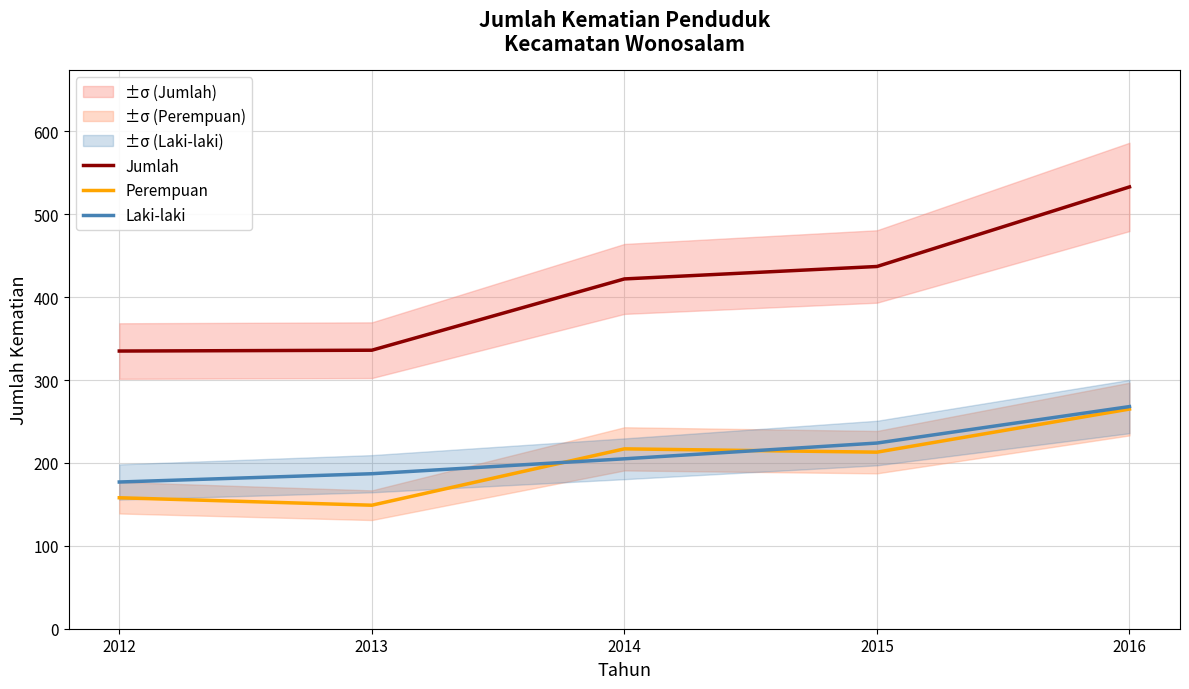

How many lines are shown in the chart?

3